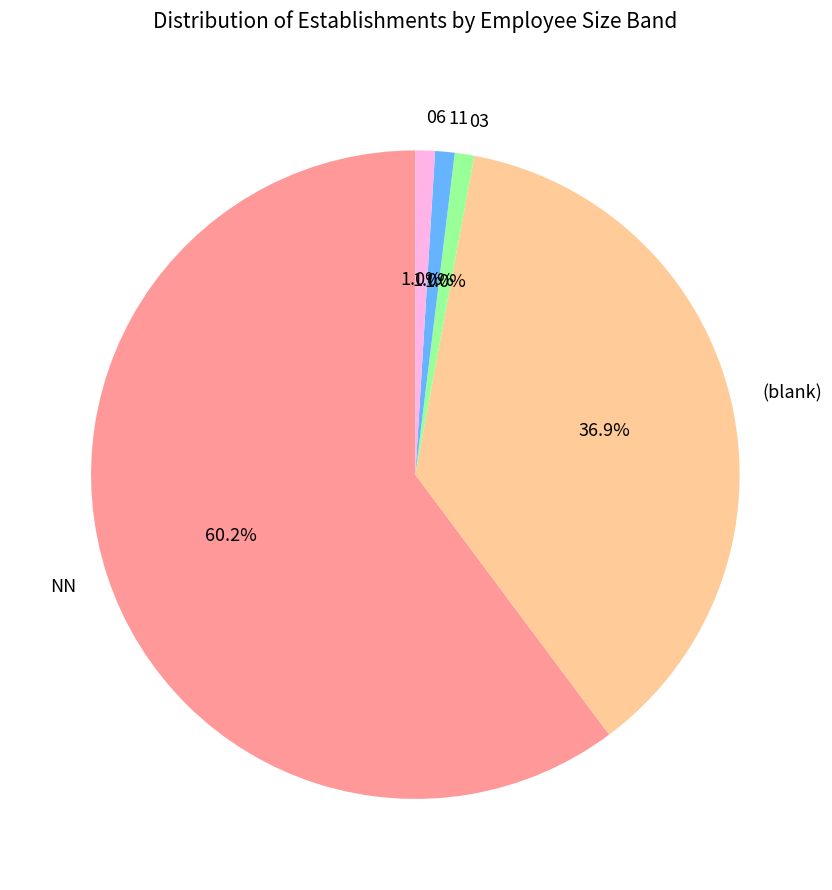

Which has a higher value, (blank) or 03?

(blank)